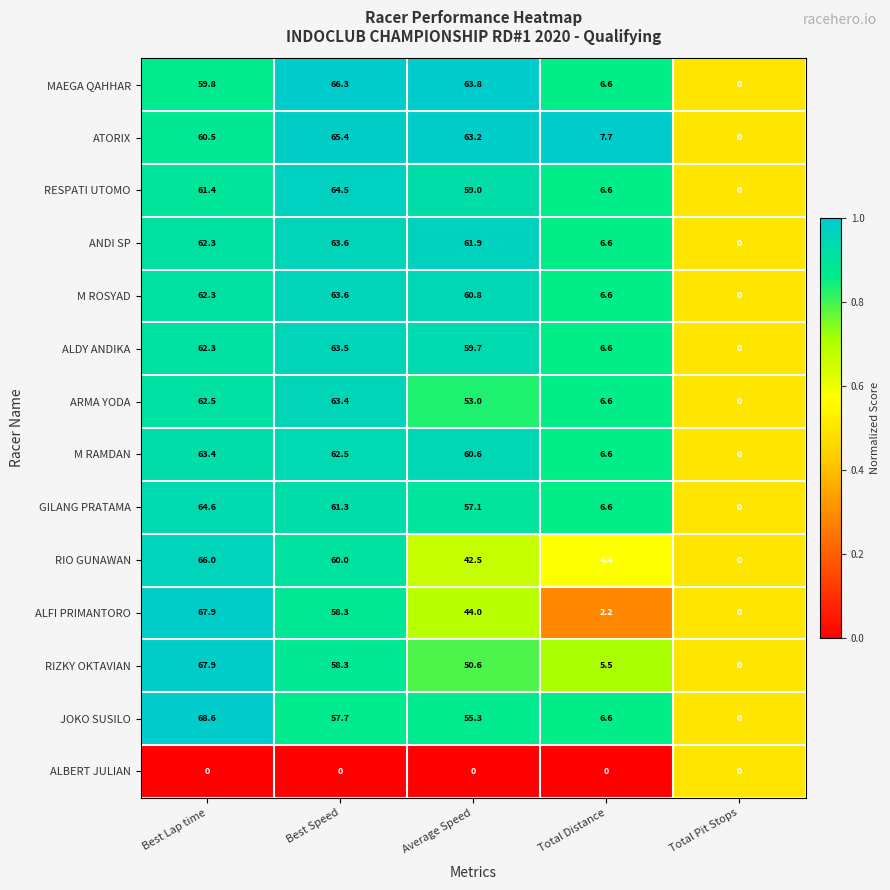

The value of M RAMDAN at Best Speed is 26.8. True or false?

False